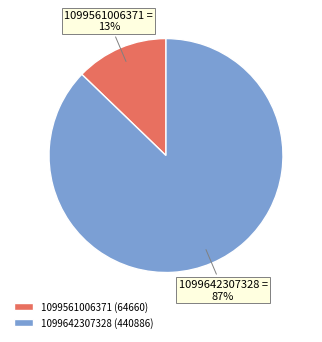

To the nearest percent, what percentage of the pie is 1099642307328?

87%